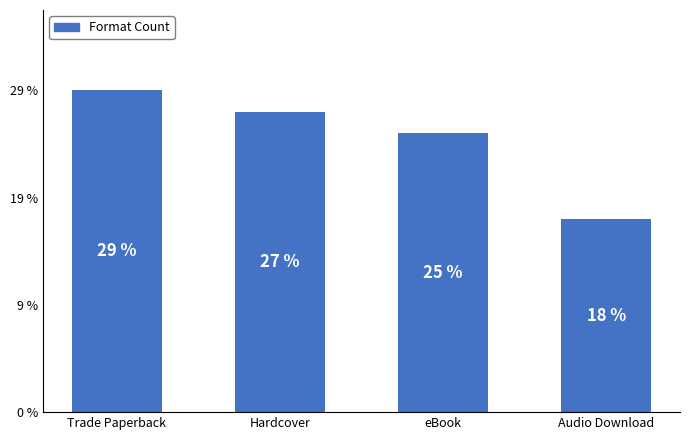

Are the bars horizontal?

No